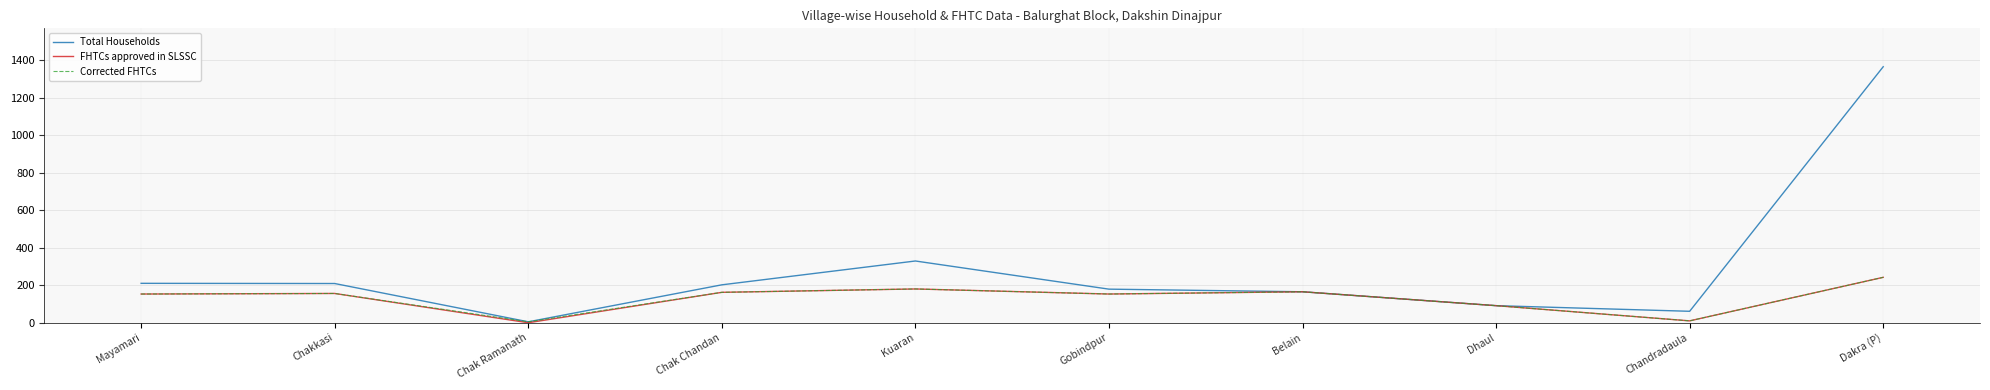

Which category has the highest value across all series?

Dakra (P)